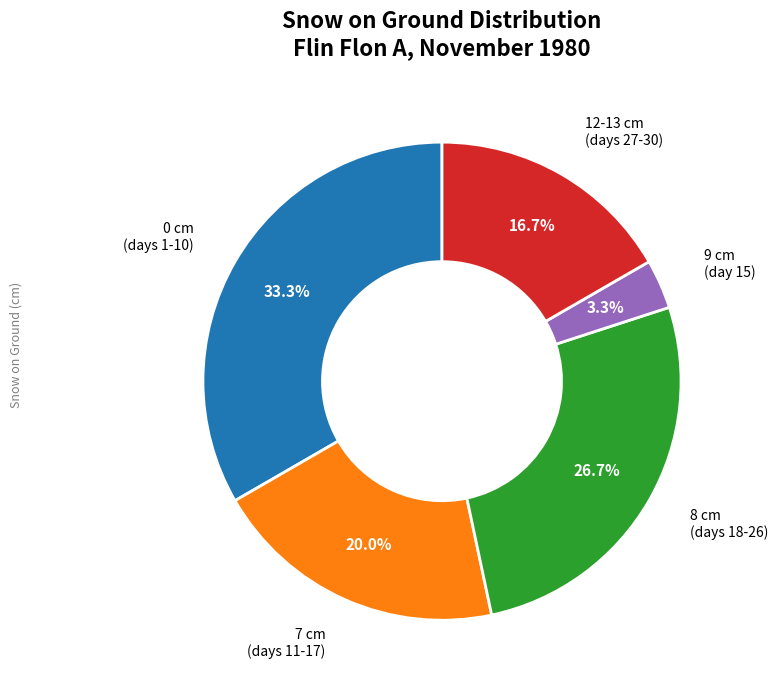

Rank the categories by value from lowest to highest.

9 cm (day 15), 12-13 cm (days 27-30), 7 cm (days 11-17), 8 cm (days 18-26), 0 cm (days 1-10)